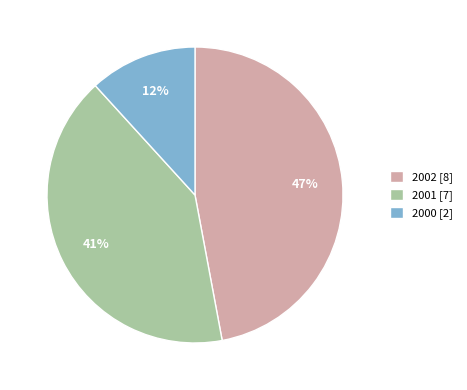

Is it true that 2000 is 12% of the pie?

True